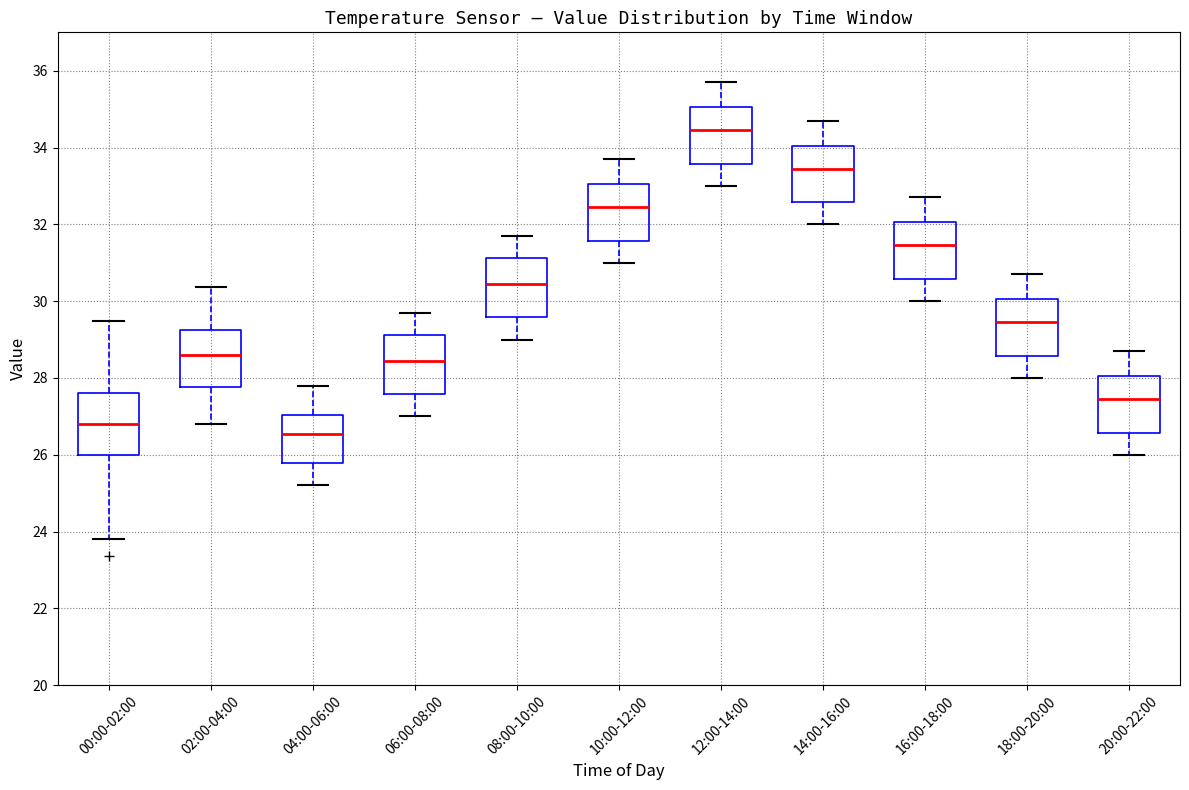

Which box has the lowest median line?

04:00-06:00